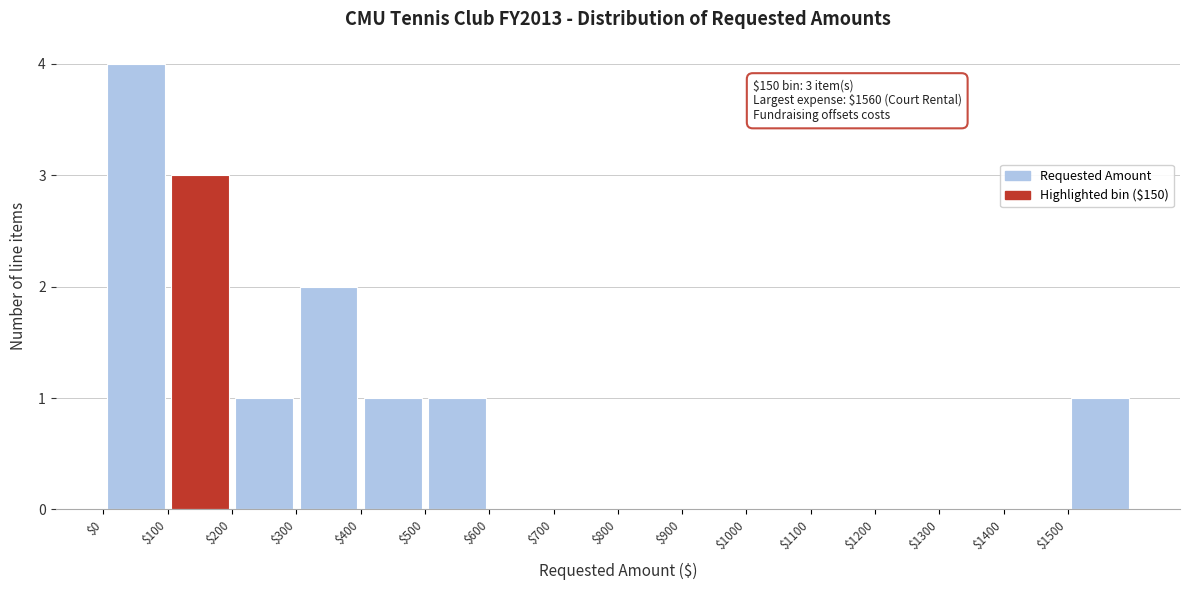

Which range on the x-axis has the tallest bar?

0 to 100